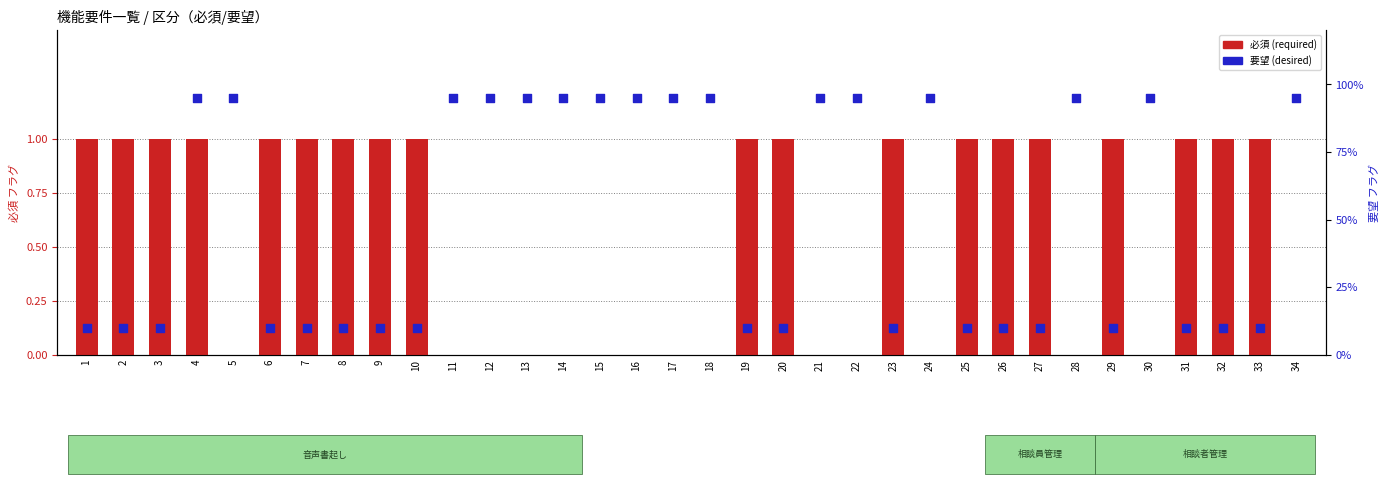

Which series reaches the minimum Y coordinate?

必須 (required)